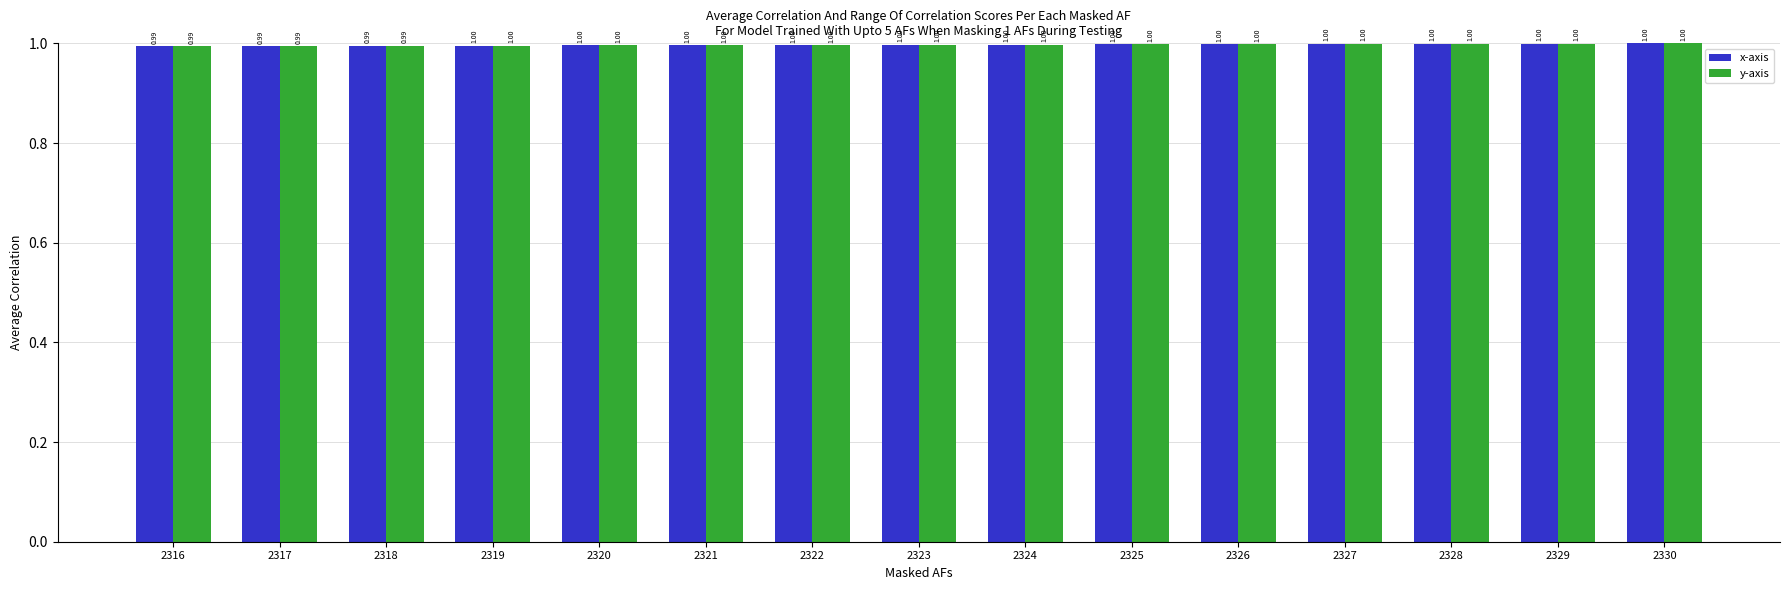

At which category is the sum across all series the highest?

2330